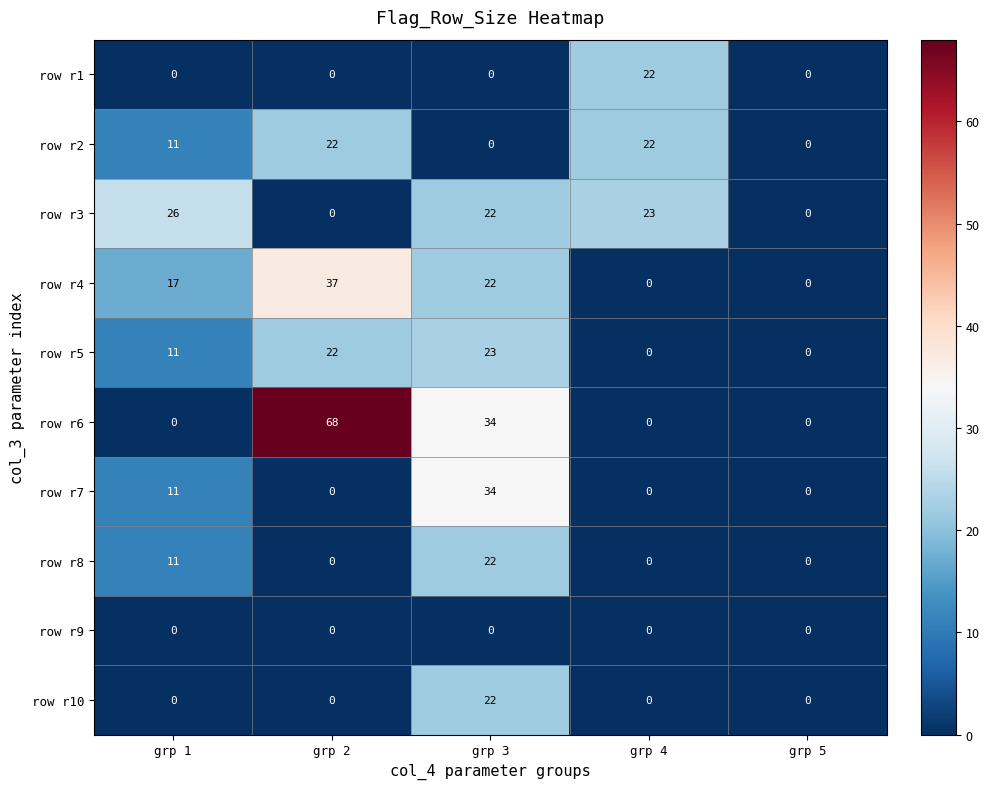

What is the total value across all series at grp 1?

87